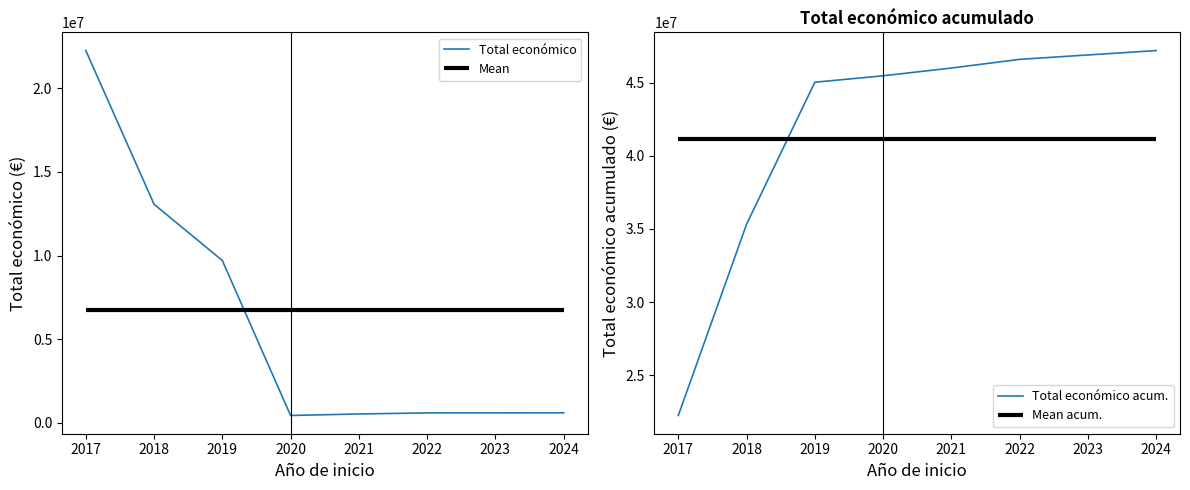

What is the lowest value of the Total económico acum. series?

22254908